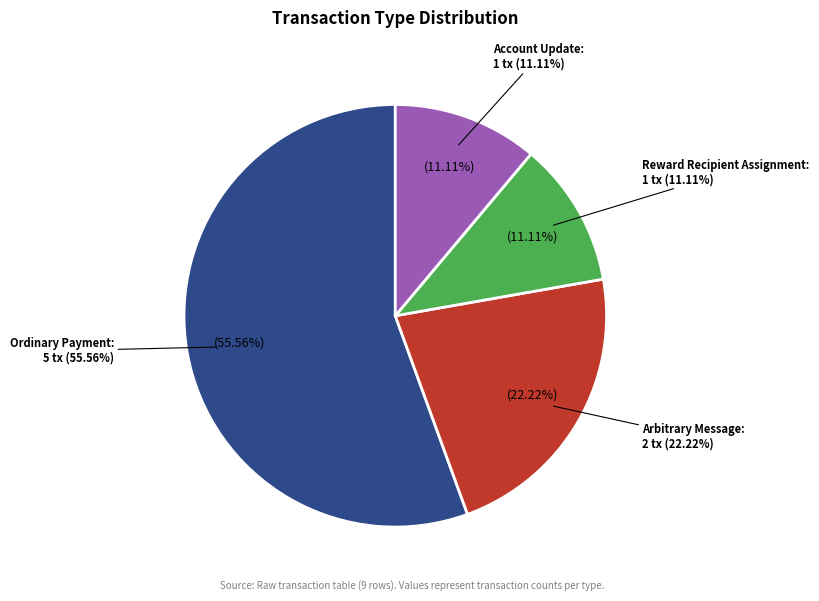

Which category accounts for the majority?

Ordinary Payment